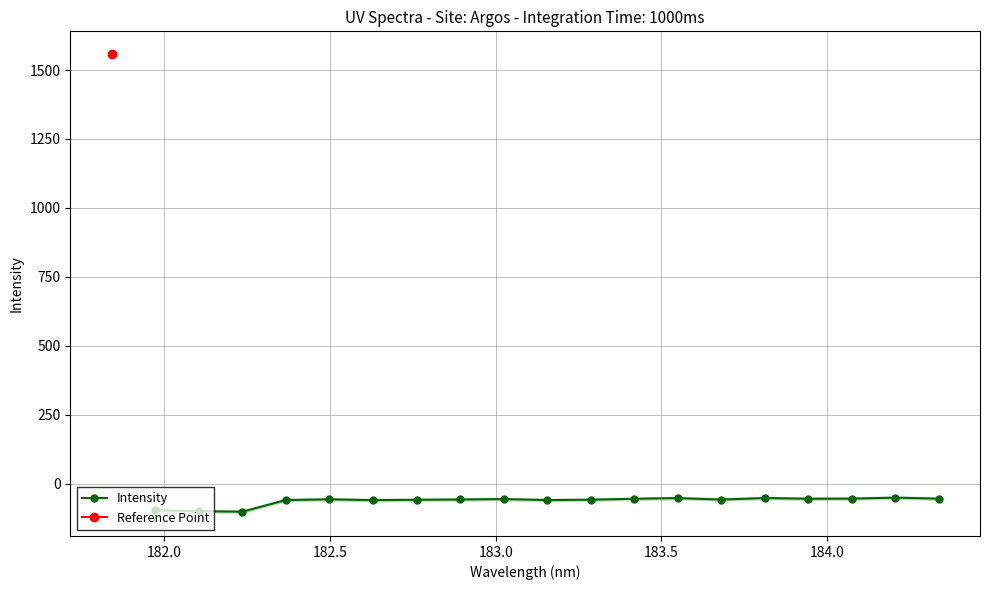

What is the value of the Intensity point at the 16th from the left?

-54.6